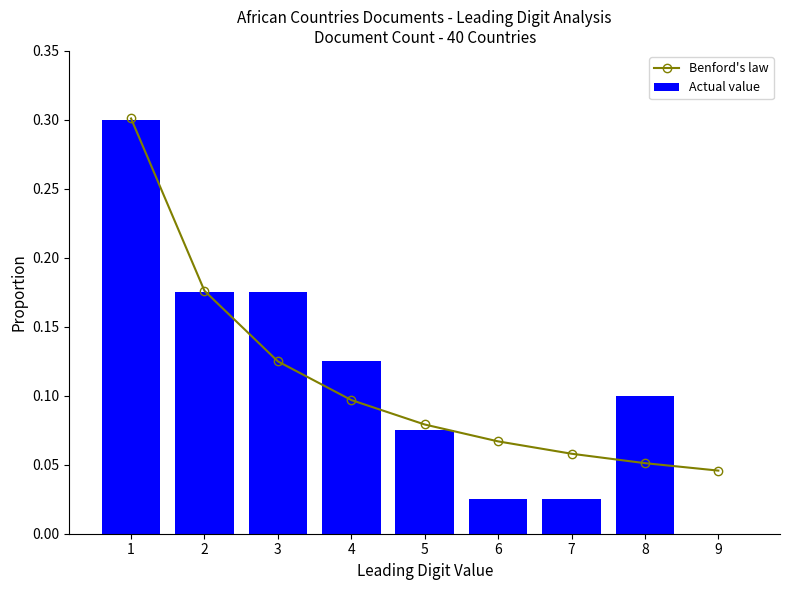

What is the maximum value shown in the chart?

0.3